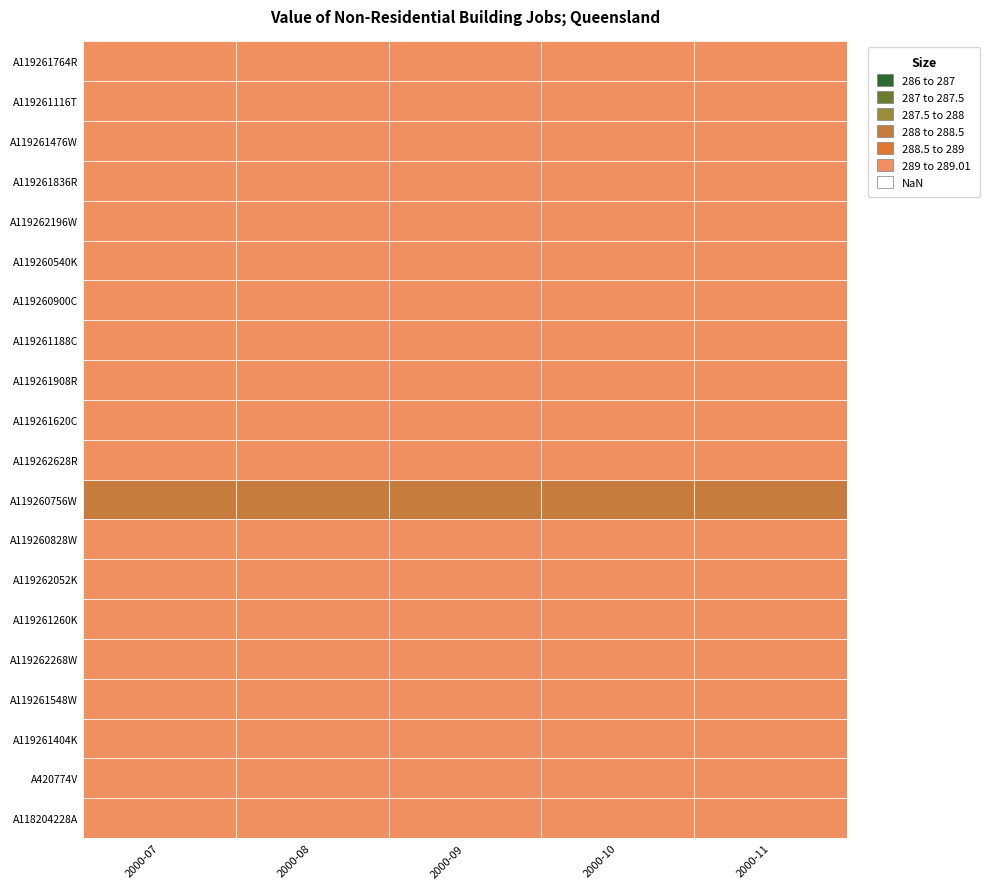

At 4, list the series in order from largest to smallest.

A119261764R, A119261116T, A119261476W, A119261836R, A119262196W, A119260540K, A119260900C, A119261188C, A119261908R, A119261620C, A119262628R, A119260828W, A119262052K, A119261260K, A119262268W, A119261548W, A119261404K, A420774V, A118204228A, A119260756W